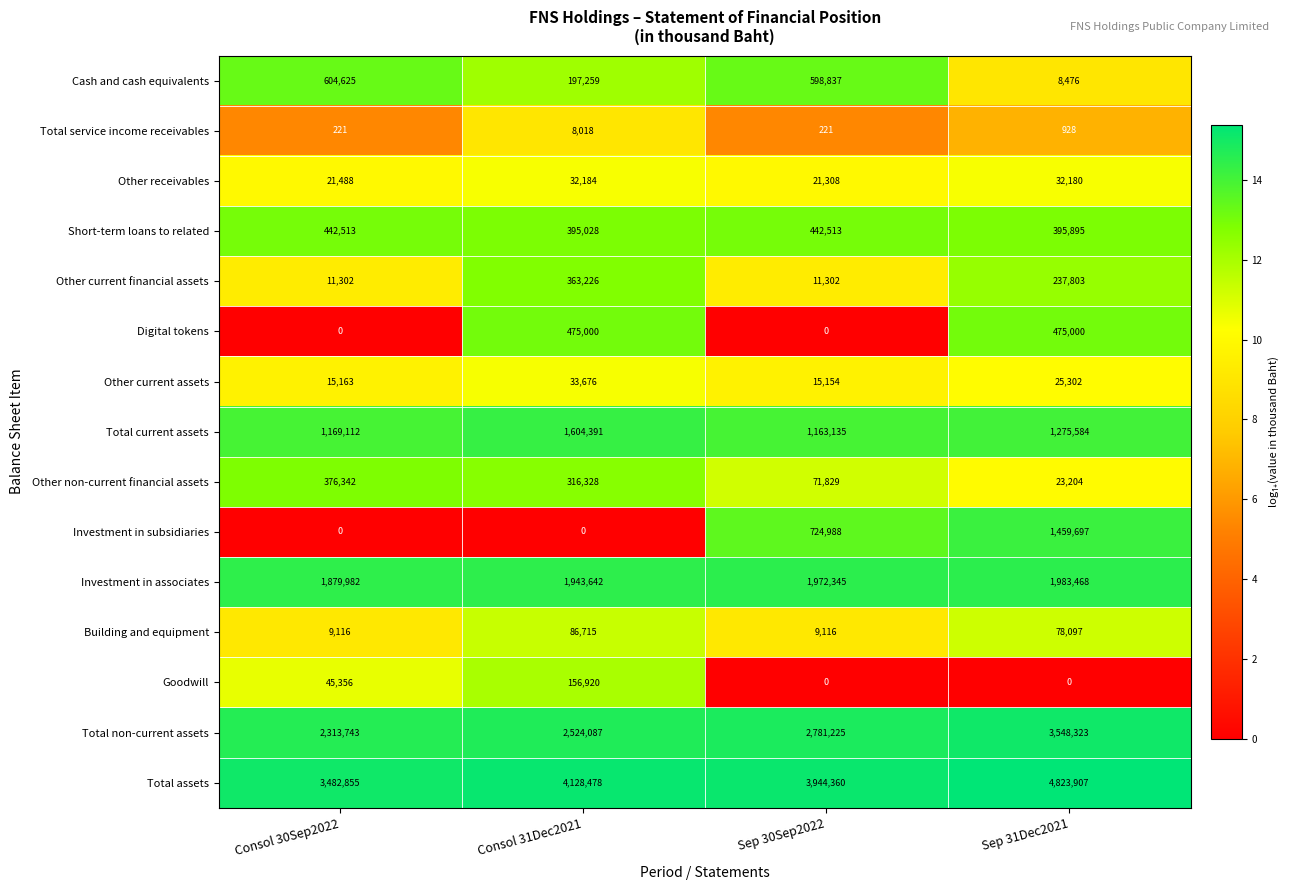

What is the lowest value of the Short-term loans to related series?

395028